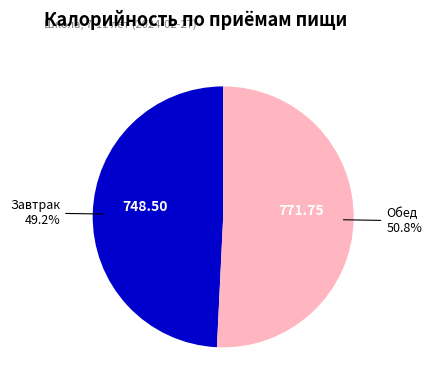

True or false: Обед accounts for 64% of the total.

False